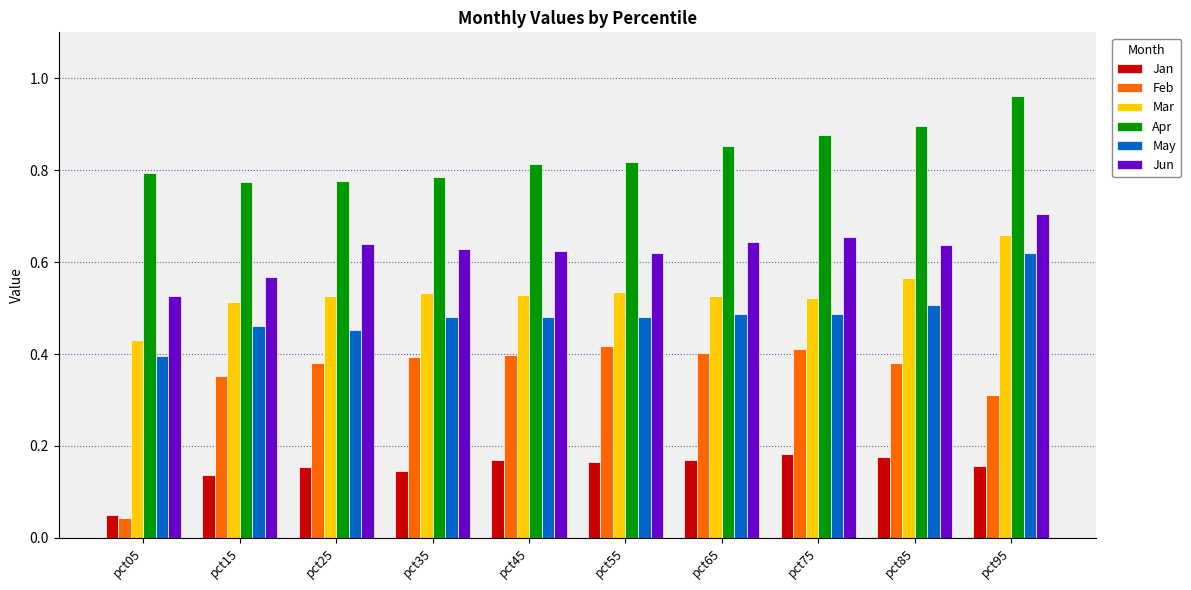

What is the sum of all Jun values?

6.2